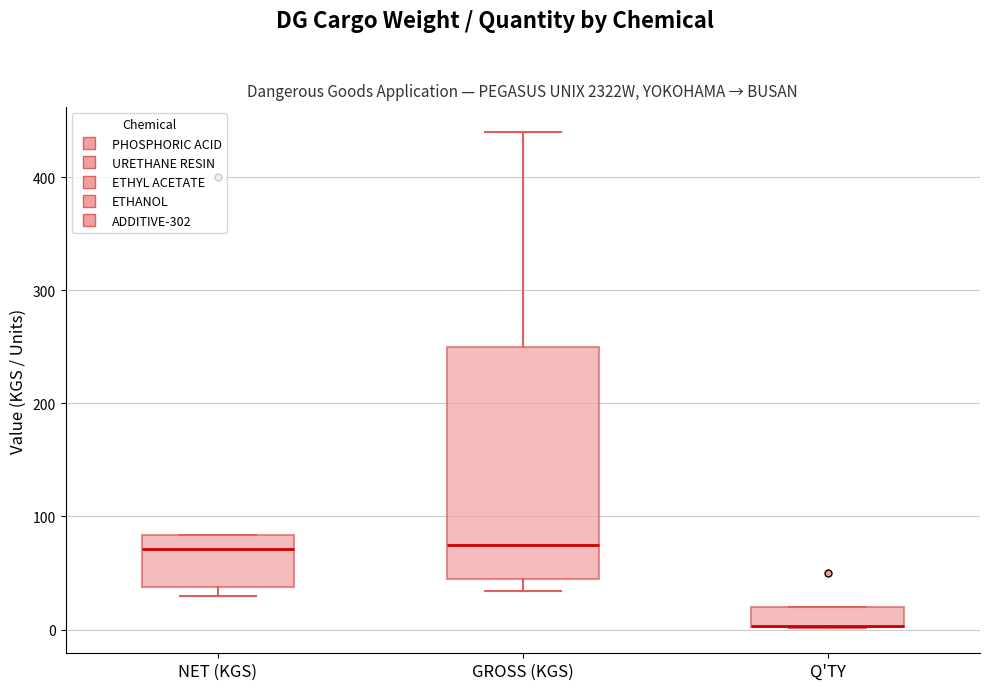

Reading left to right, read every box against the y-axis: the position of its median line, the range the box covers, and the ends of its whiskers. The values are not printed on the chart, so give them approximately, as read against the axis.

NET (KGS): median 70, box 40 to 80, whiskers 30 to 80
GROSS (KGS): median 70, box 50 to 250, whiskers 30 to 440
Q'TY: median 0 (drawn on the box's lower edge), box 0 to 20, whiskers 0 to 20